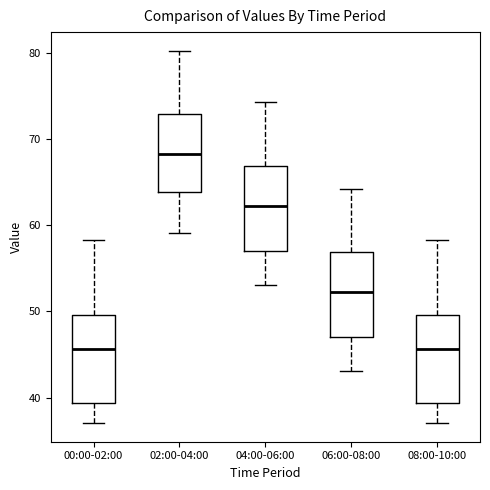

Where does the median line of the box for 02:00-04:00 sit on the y-axis? The values are not printed on the chart, so give them approximately, as read against the axis.

68